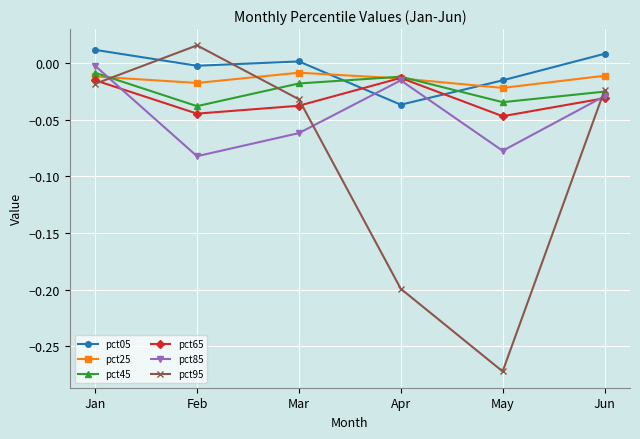

True or false: pct05 and pct25 cross at least once.

True